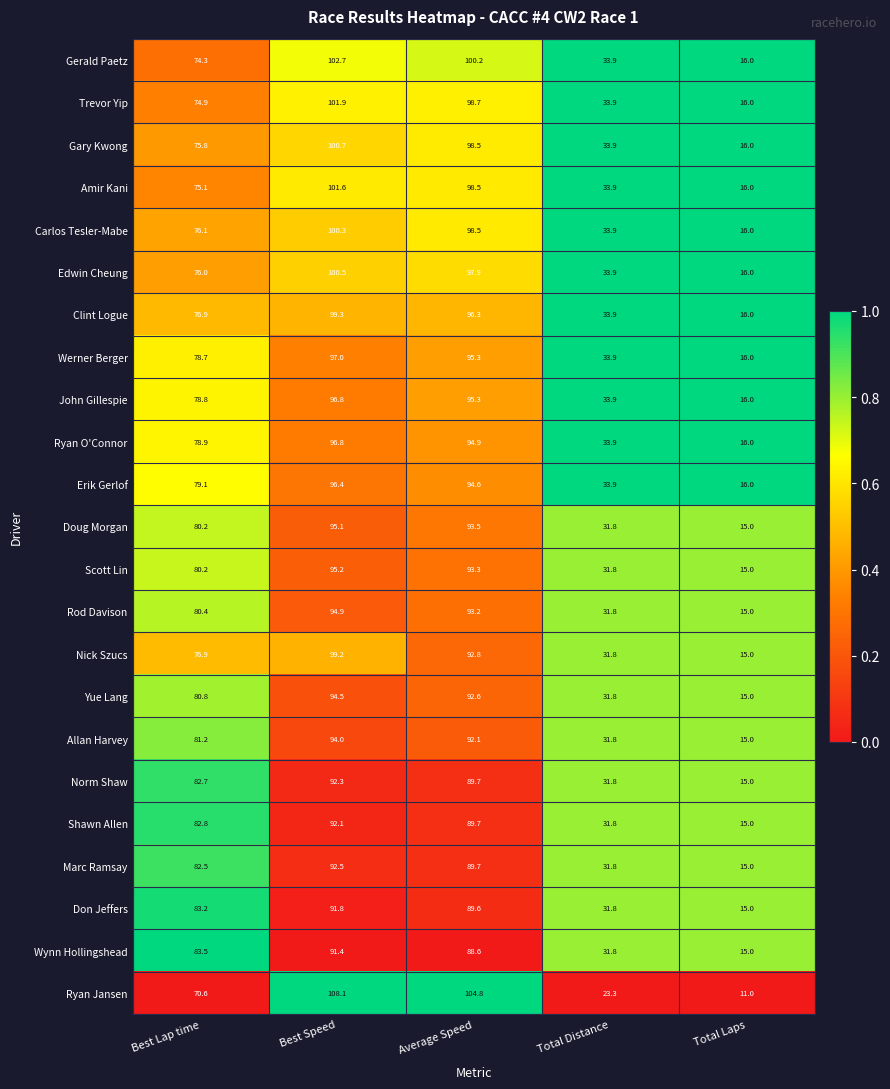

What value does the Nick Szucs series have at Best Lap time?

76.9